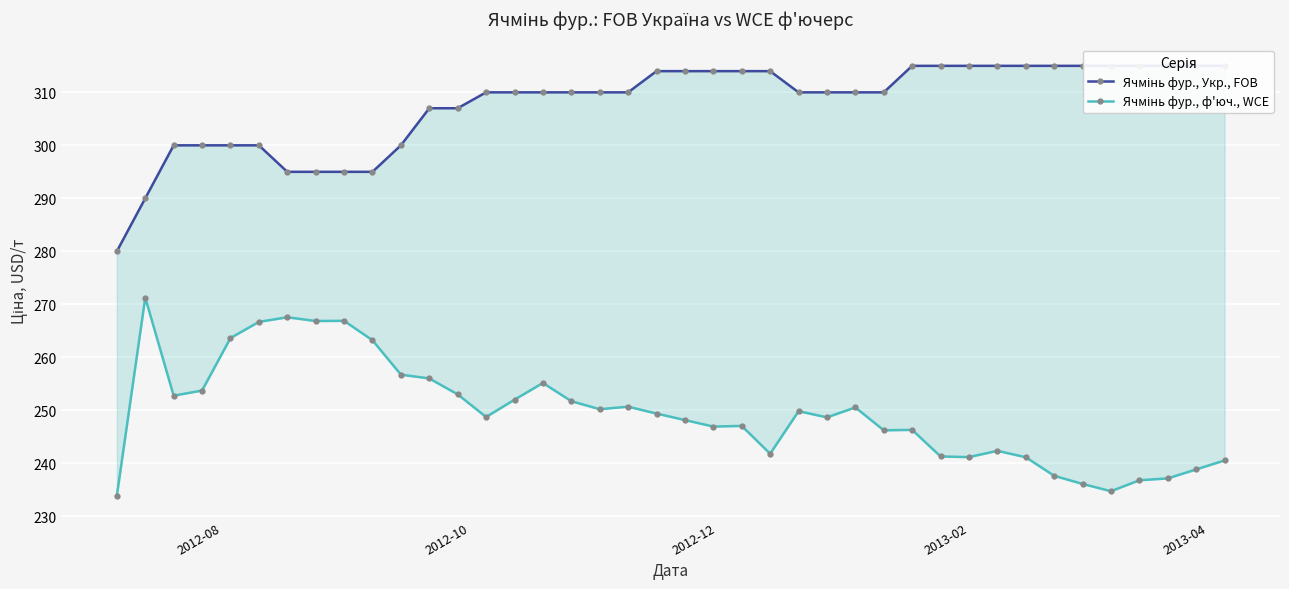

True or false: Ячмінь фур., Укр., FOB and Ячмінь фур., ф'юч., WCE cross at least once.

False